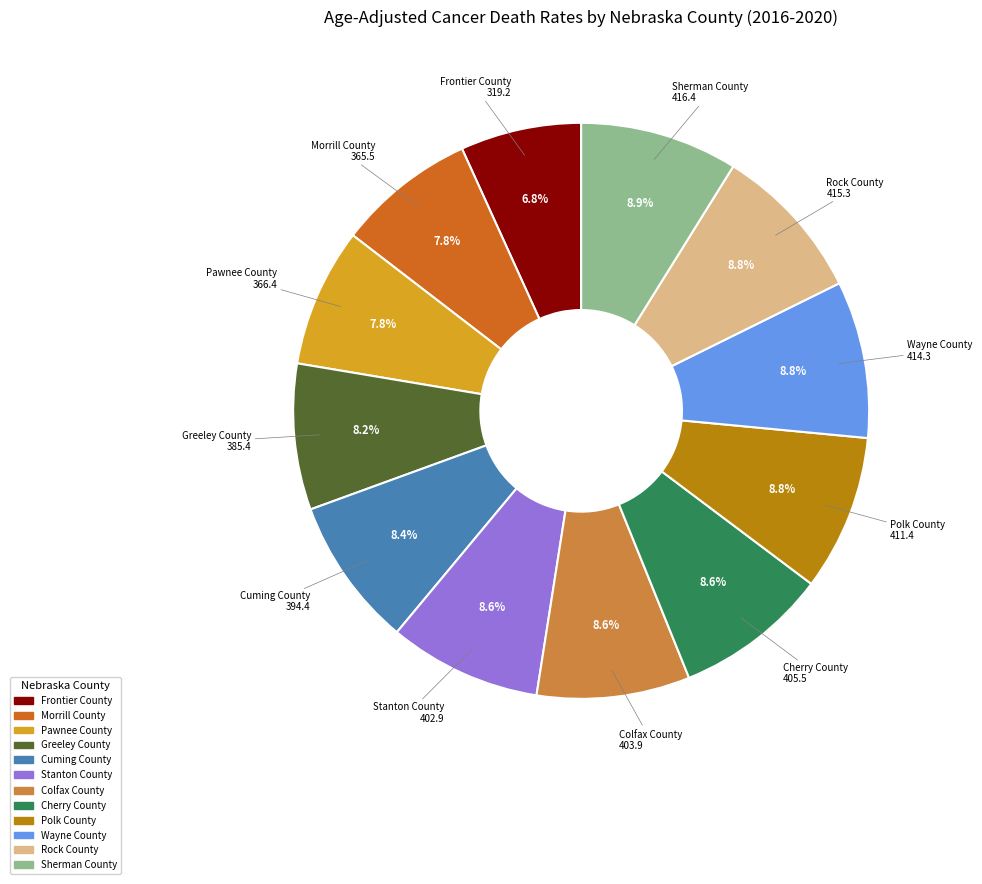

Is there any slice that represents more than half of the pie?

No